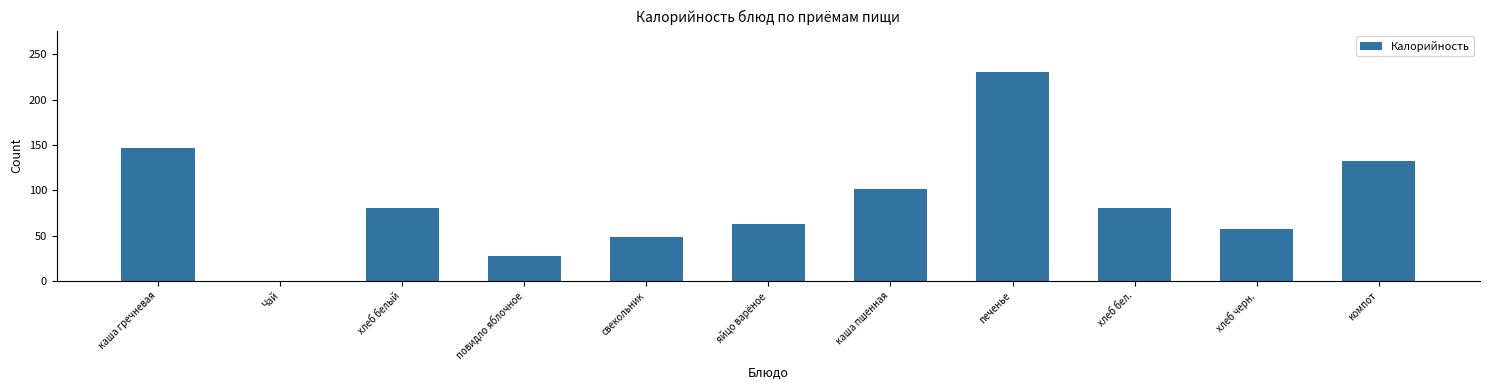

Reading left to right, list all the values displayed in this chart.

каша гречневая=147	Чай=0	хлеб белый=80	повидло яблочное=28	свекольник=48	яйцо варёное=63	каша пшенная=101	печенье=230	хлеб бел.=80	хлеб черн.=57	компот=132